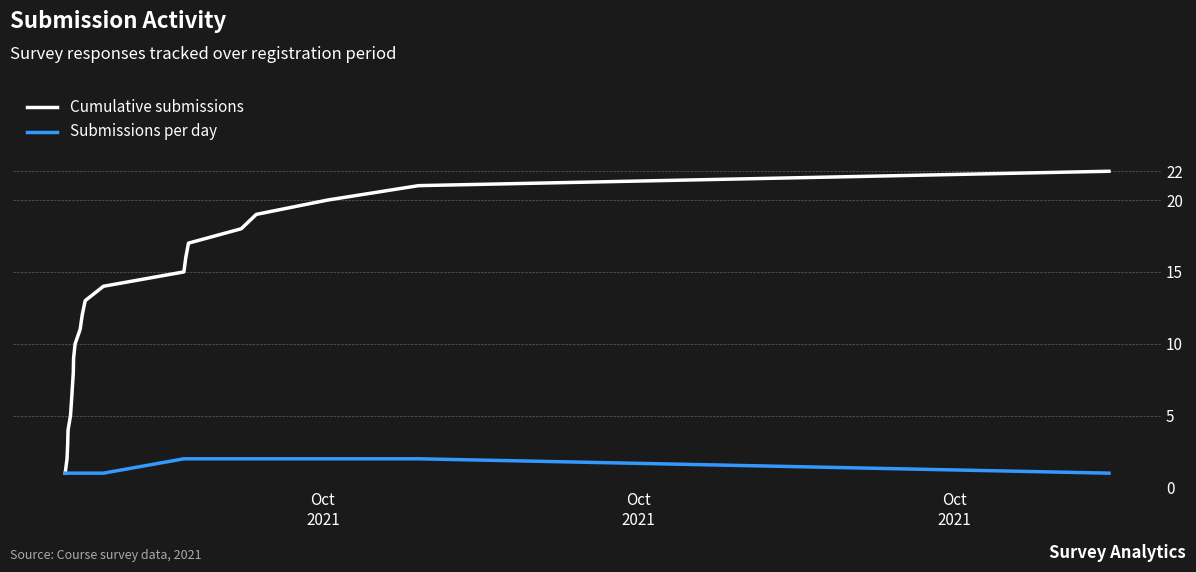

True or false: Cumulative submissions has more than 2 points higher than both neighbors.

False